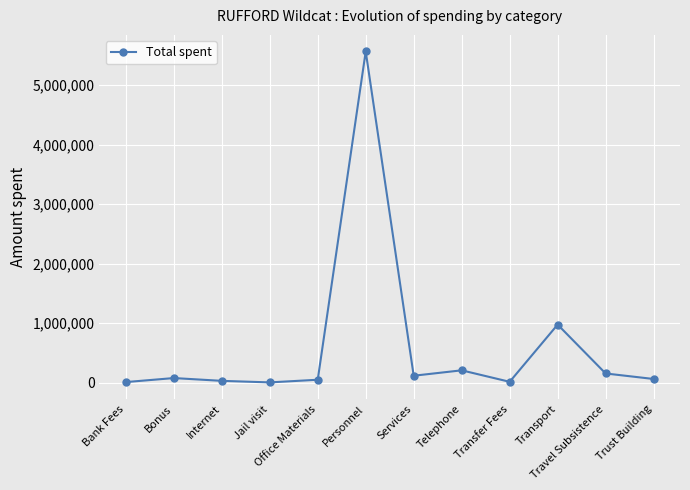

True or false: the data has more than 1 interior local peaks.

True